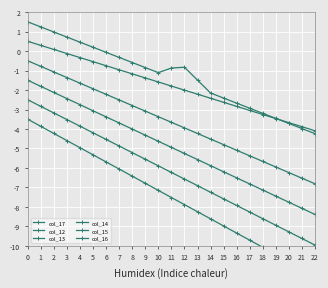

True or false: col_16 has a value of -5.7 at 6.

True